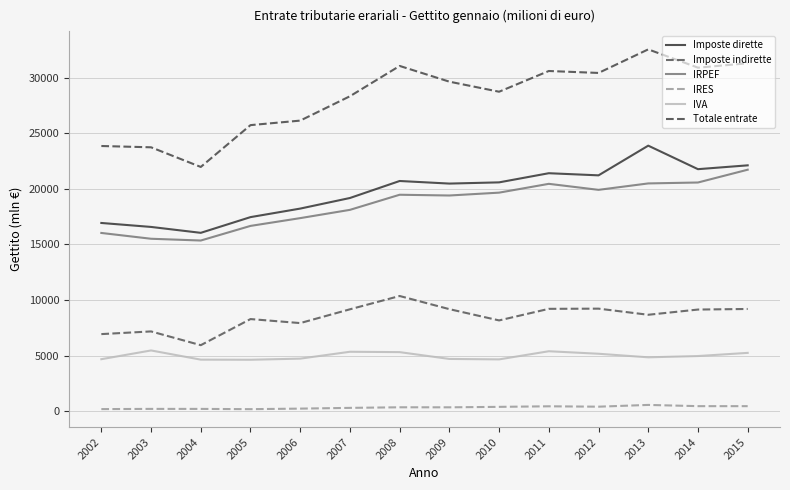

What is the highest value of the IRPEF series?

21727